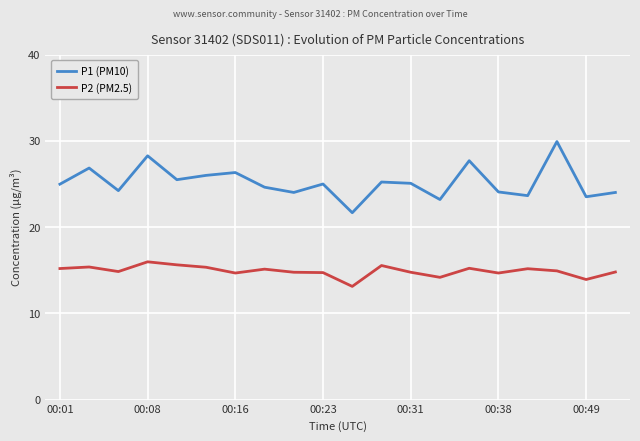

Rank the series by their average value, from highest to lowest.

P1 (PM10), P2 (PM2.5)